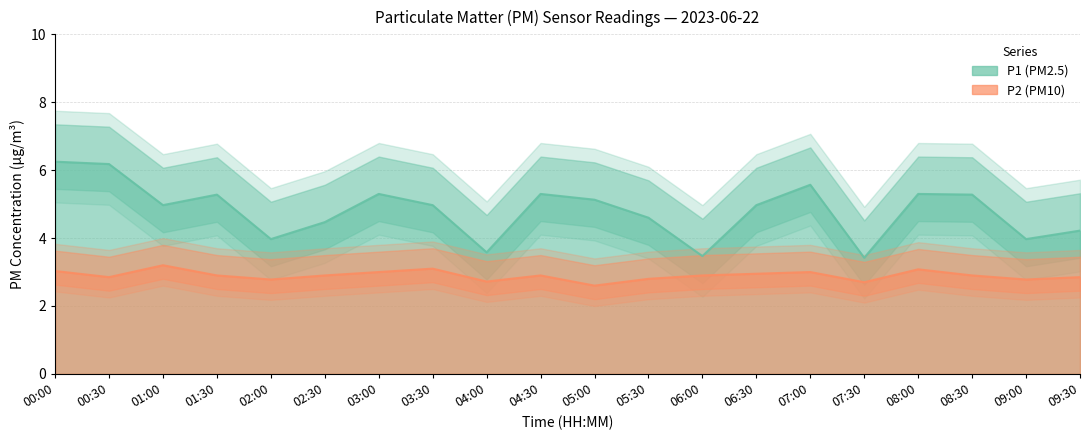

At 08:30, list the series in order from smallest to largest.

P2, P1